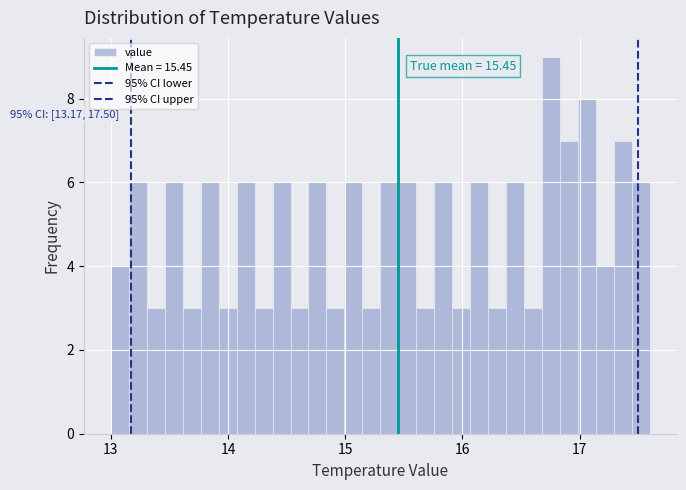

Read against the x-axis, roughly where is the centre of the tallest bar?

16.8